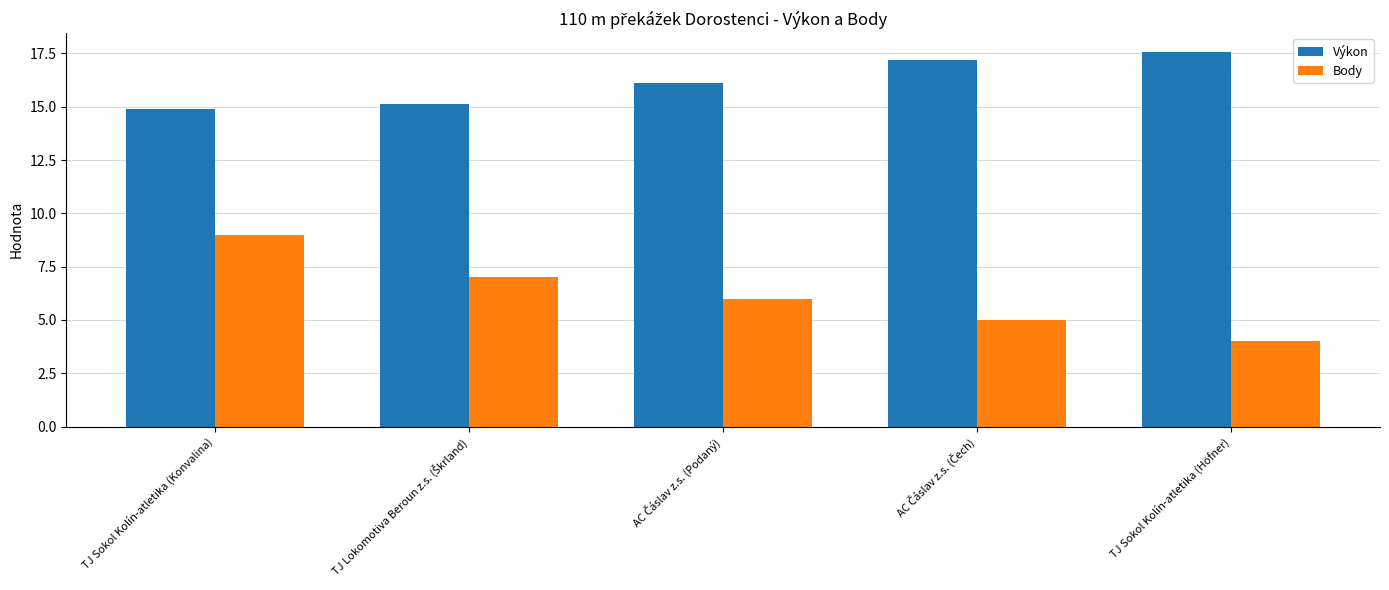

What are all the series names shown in the legend?

Výkon, Body